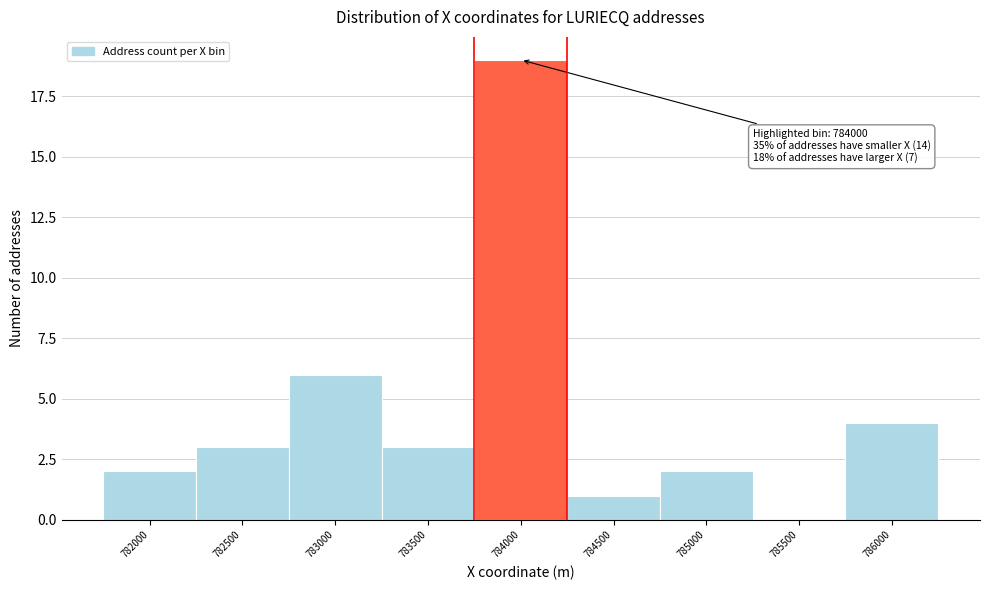

Reading right to left, transcribe all the data shown in this chart.

786000=4	785500=0	785000=2	784500=1	784000=19	783500=3	783000=6	782500=3	782000=2